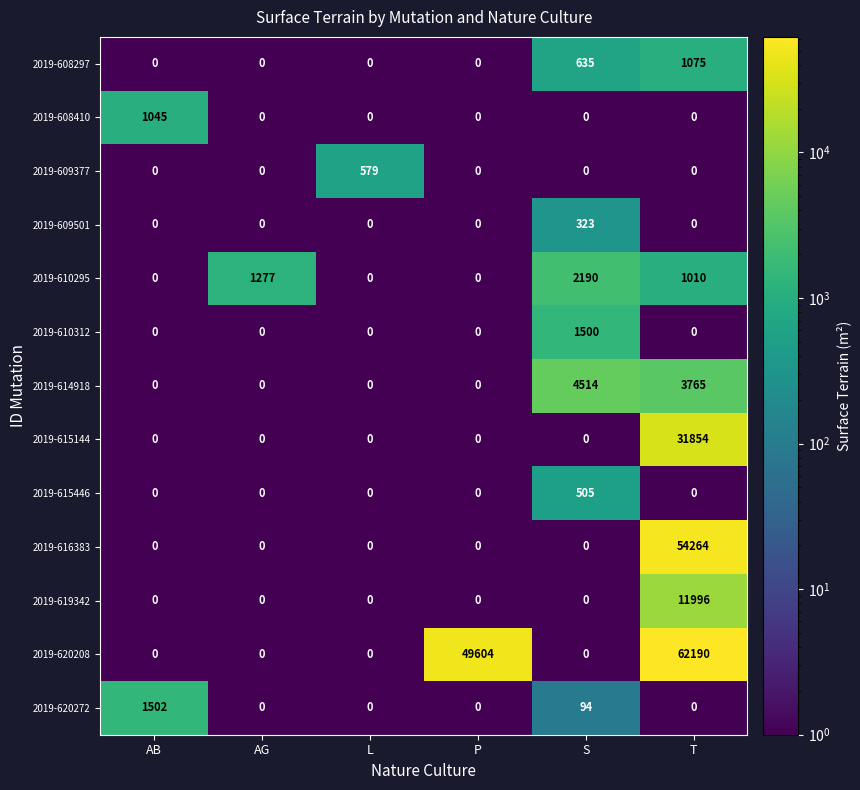

Count the 2019-620208 values in the range 0 to 49604.

5